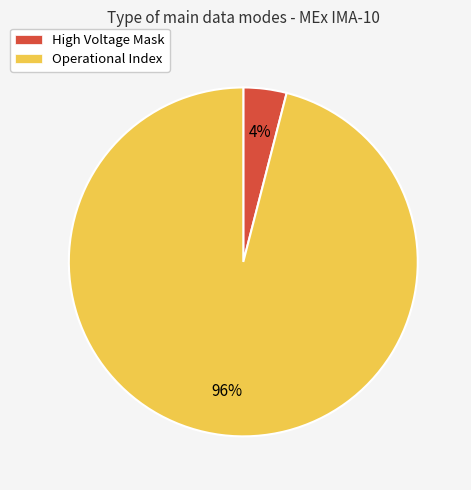

Is there any slice that represents more than half of the pie?

Yes